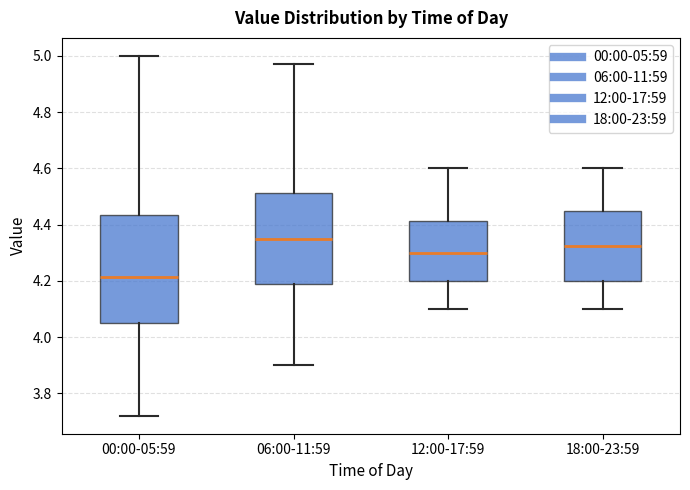

Comparing the boxes themselves (not the whiskers), which one is the tallest?

00:00-05:59